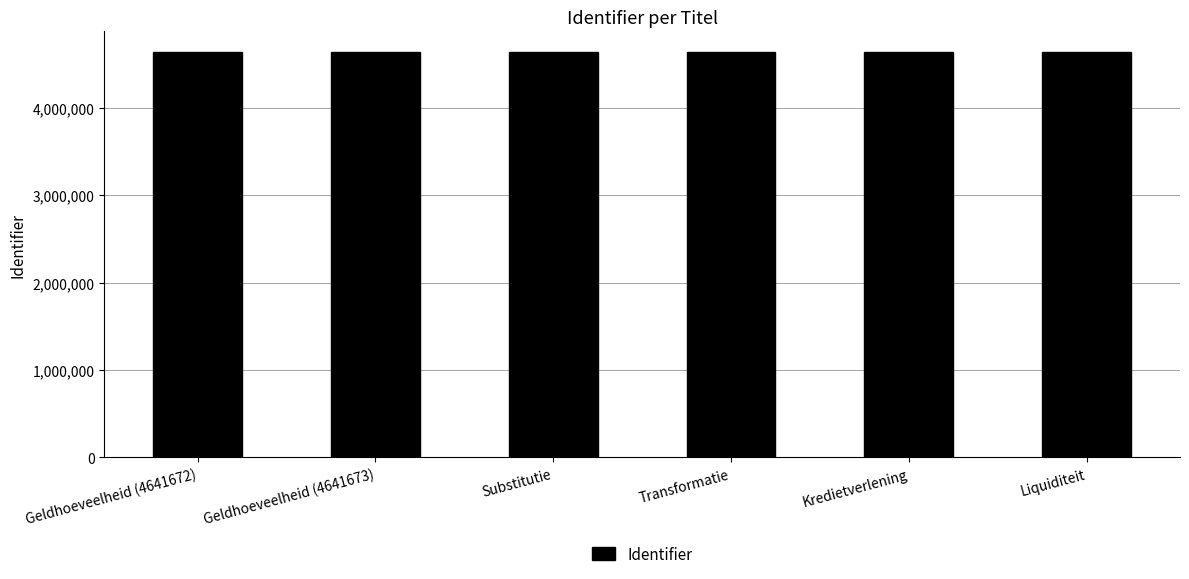

What position from the right is Kredietverlening?

2